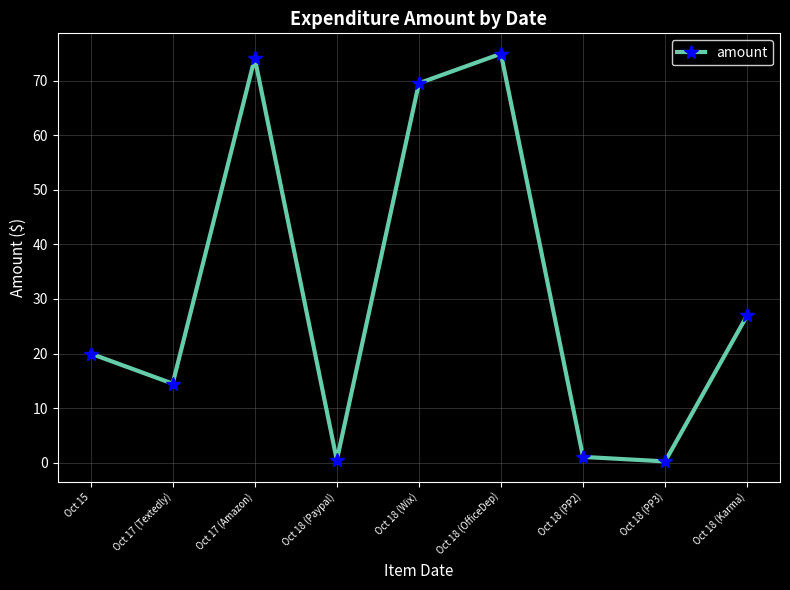

The chart shows a value of 1.1 at Oct 18 (PP2). True or false?

True